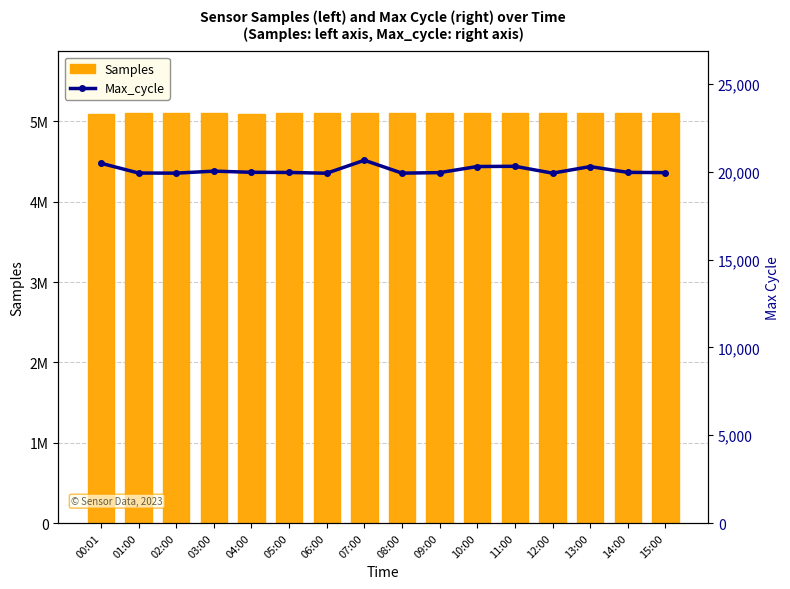

Is it true that Samples equals 5100000 at 09:00?

True